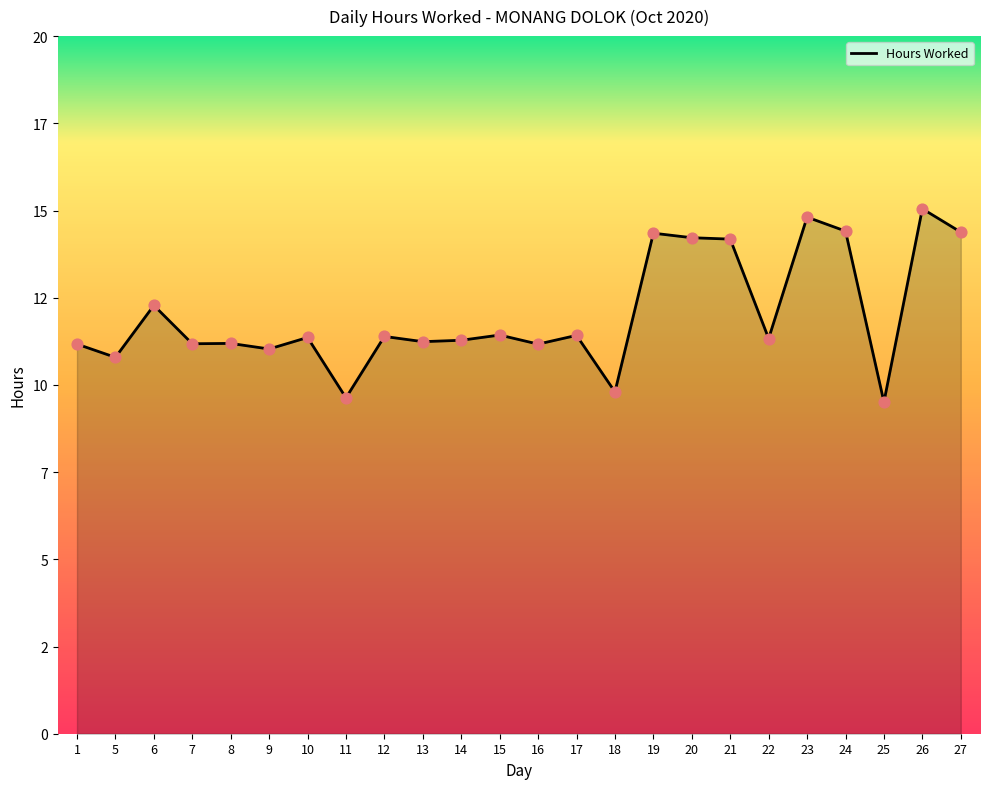

What is the change in value from 6 to 19?

+2.1